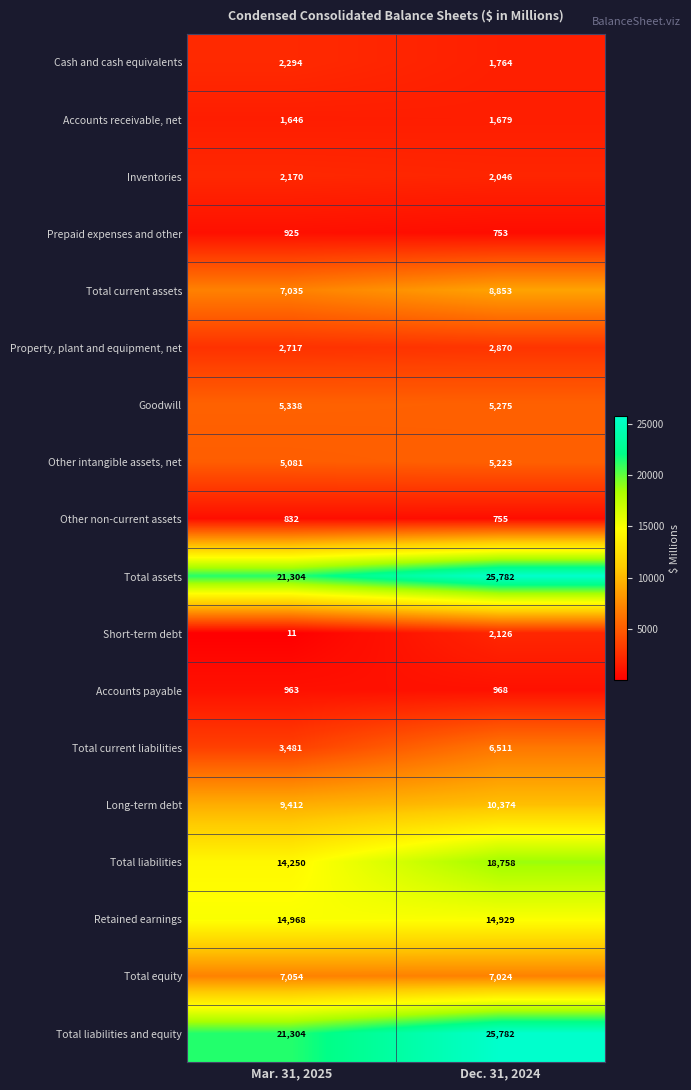

Between Mar. 31, 2025 and Dec. 31, 2024, which series saw the biggest shift?

Total liabilities